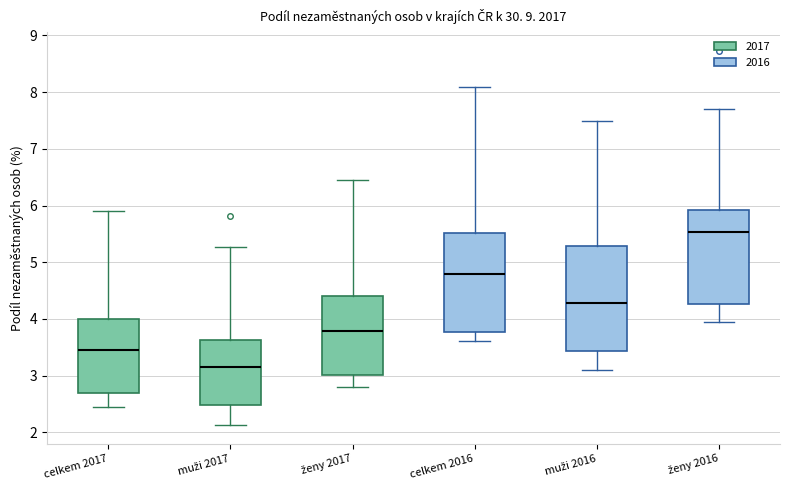

Where does the median line of the box for ženy 2017 sit on the y-axis? The values are not printed on the chart, so give them approximately, as read against the axis.

3.8